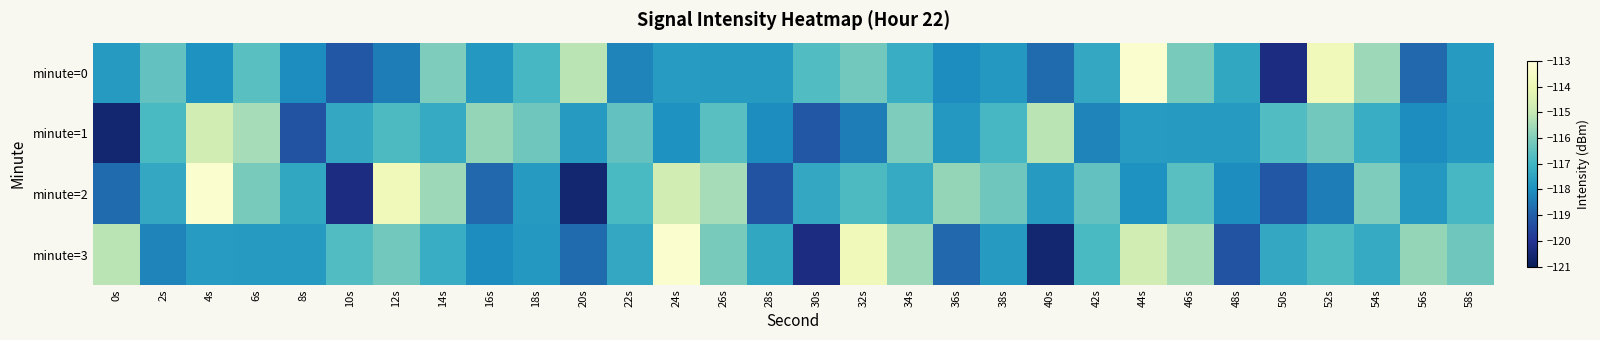

At which category does the chart reach its peak across all series?

44s